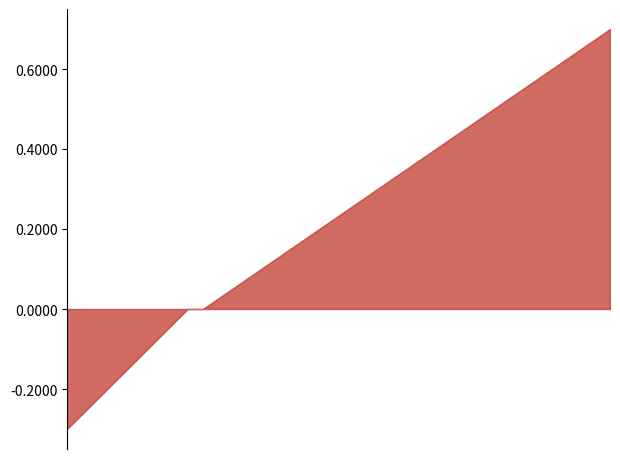

Which category has the lowest value across all series?

sch023209_3.2